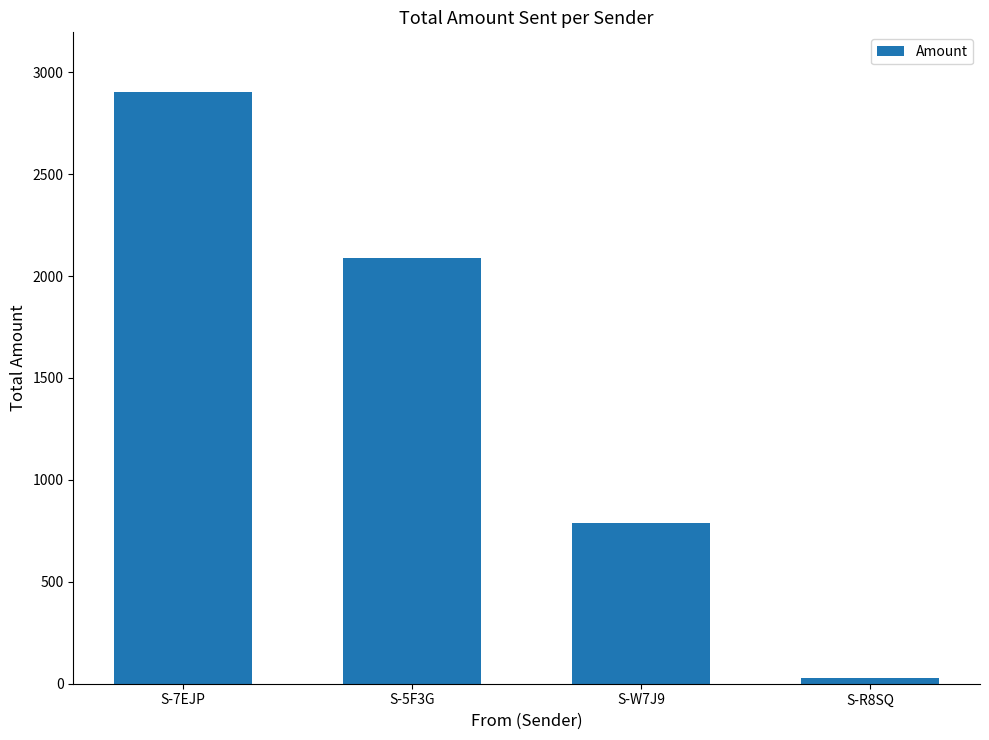

What value does the data have at S-W7J9?

790.0